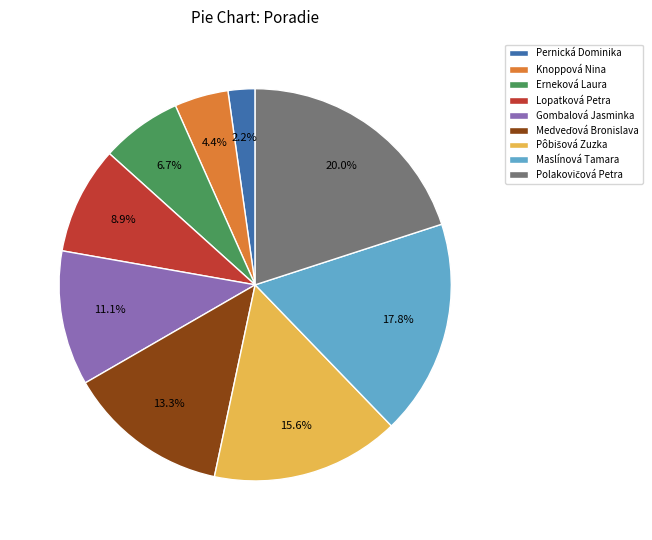

Does Gombalová Jasminka account for over 50% of the chart?

No